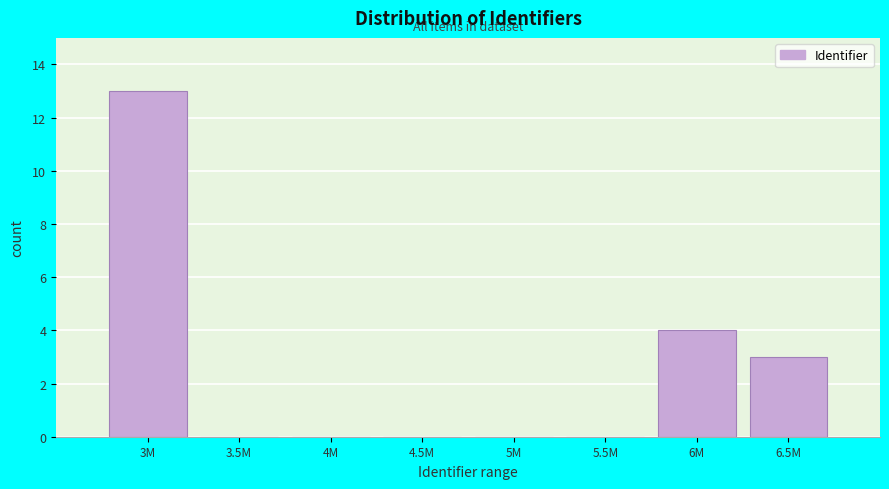

Reading left to right, transcribe all the data shown in this chart.

3M=13	3.5M=0	4M=0	4.5M=0	5M=0	5.5M=0	6M=4	6.5M=3